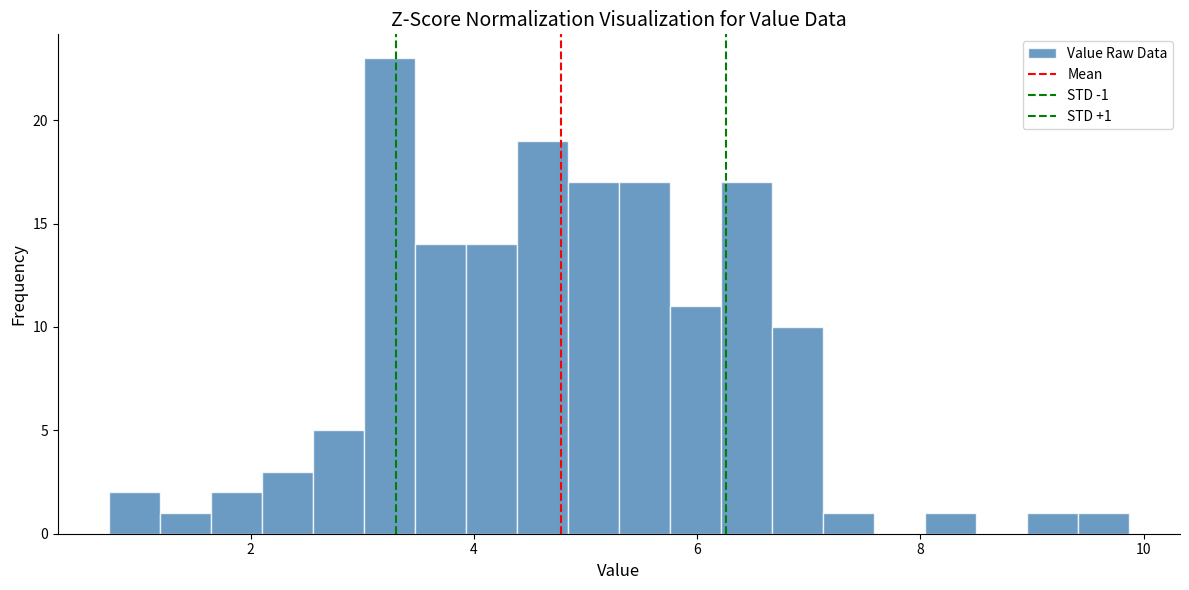

Read against the x-axis, roughly where is the centre of the tallest bar?

3.2